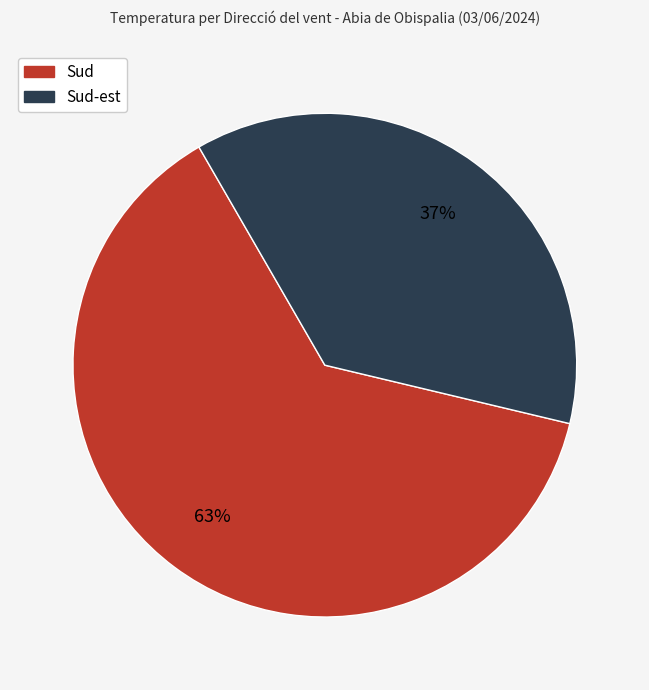

How many slices are in this pie chart?

2